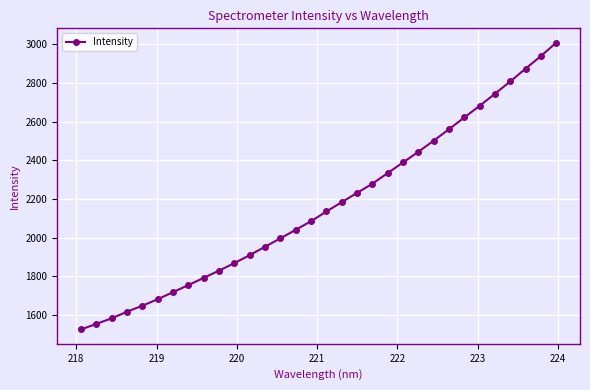

Is this an area chart (filled region under the line)?

No